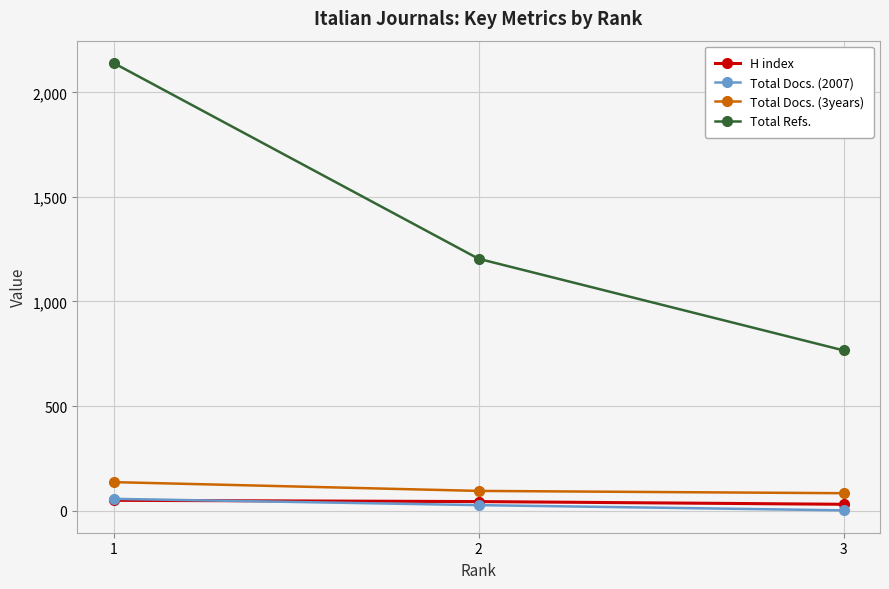

Which series has the largest total across all categories?

Total Refs.